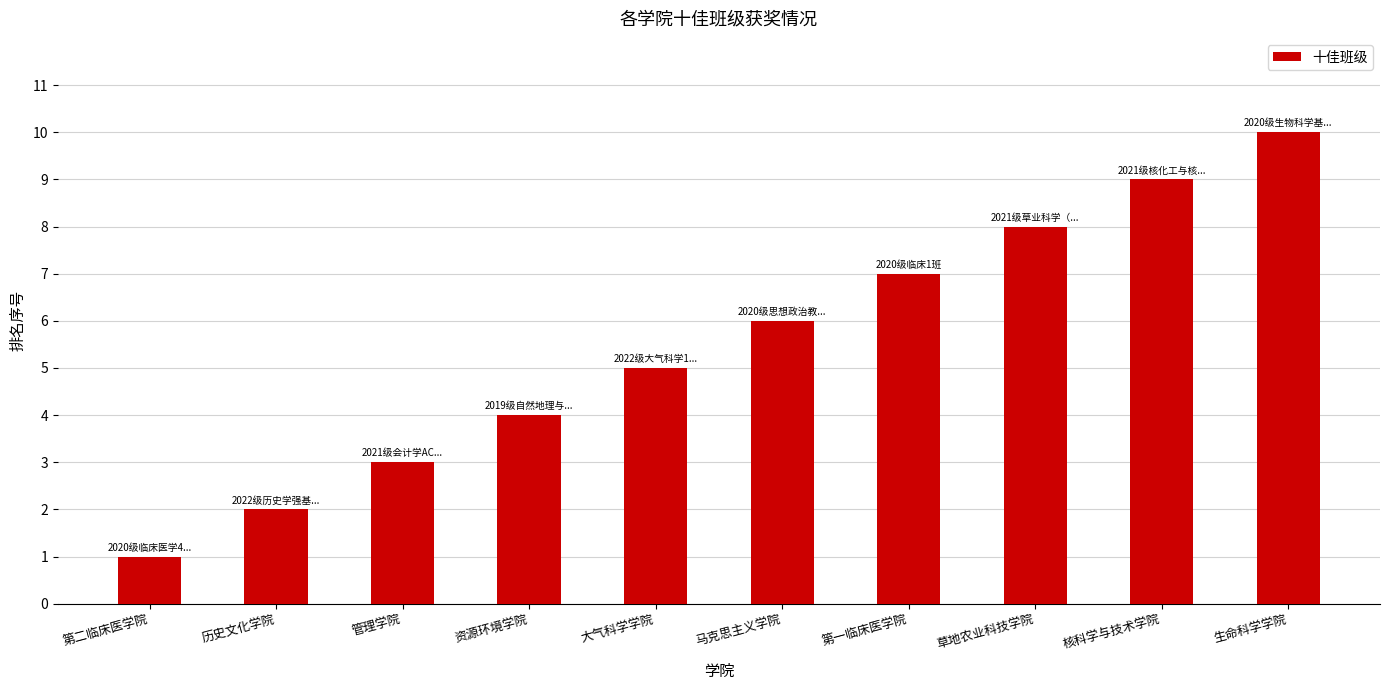

Are the bars horizontal?

No